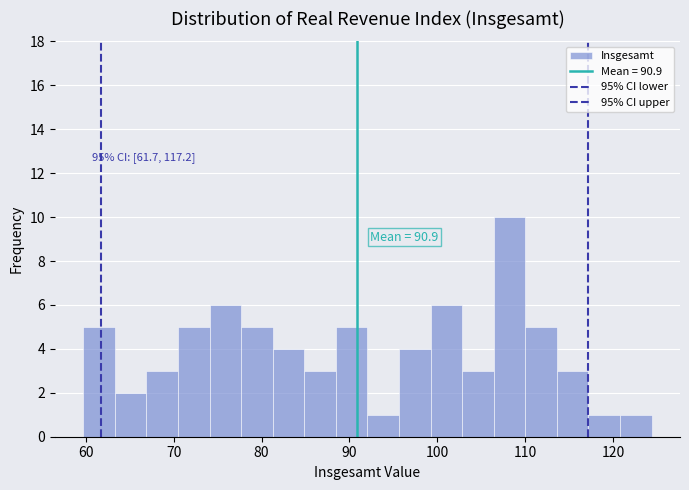

Read against the x-axis, roughly where is the centre of the tallest bar?

108